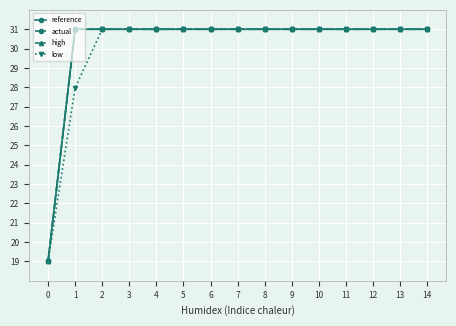

True or false: high and actual intersect in this chart.

False